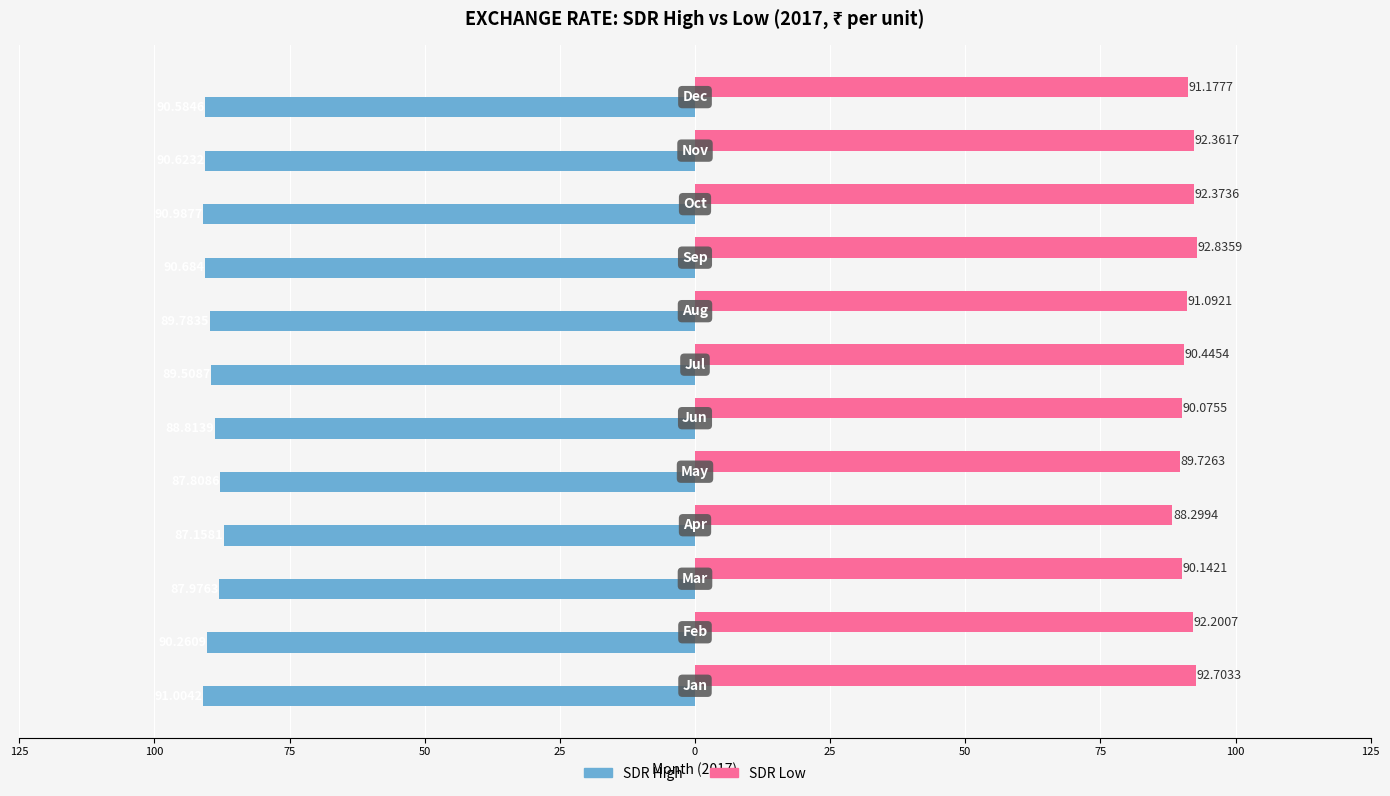

What are all the series names shown in the legend?

SDR High, SDR Low